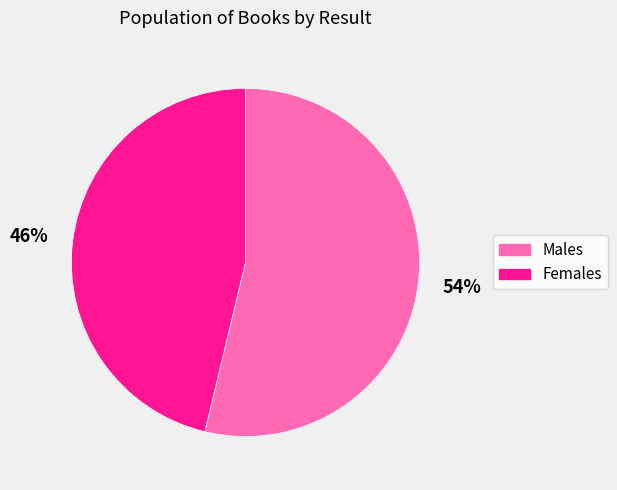

How many slices are in this pie chart?

2